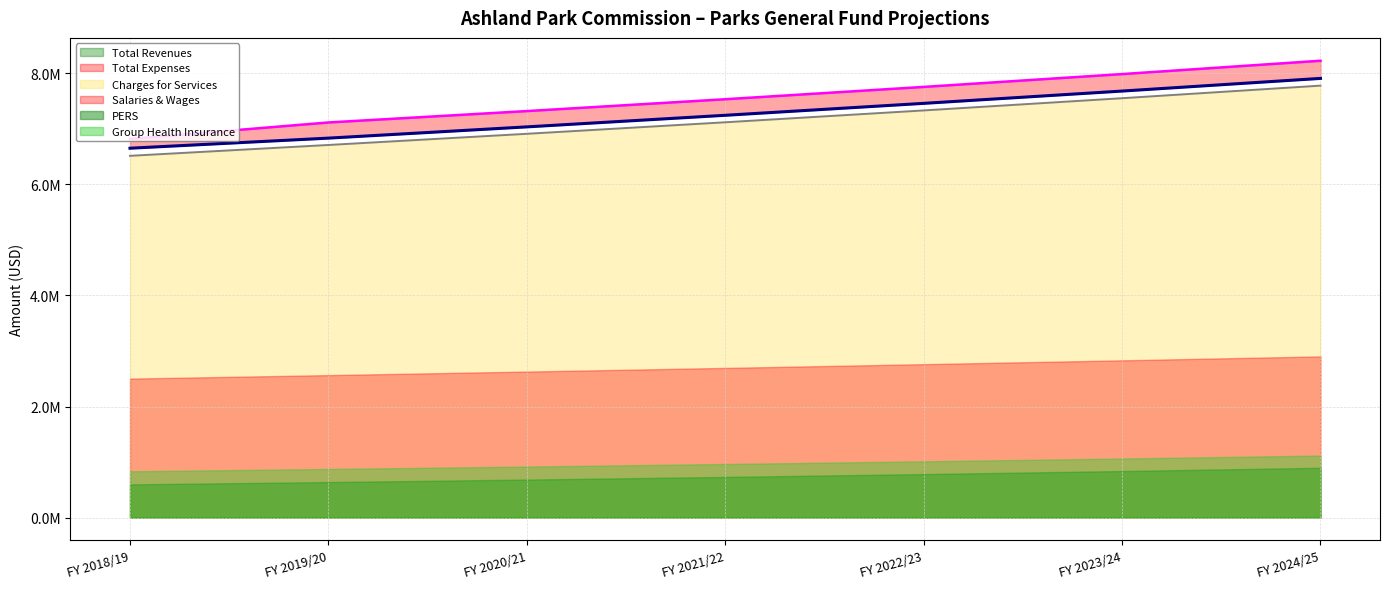

What is the value of the Charges for Services point at the 2nd from the left?

6710862.0